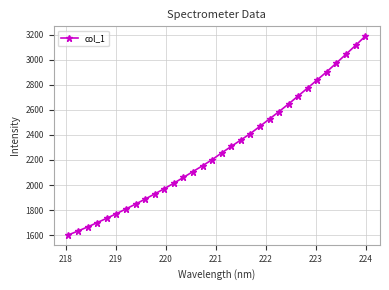

What is the value of the 12th point from the left?

2014.8